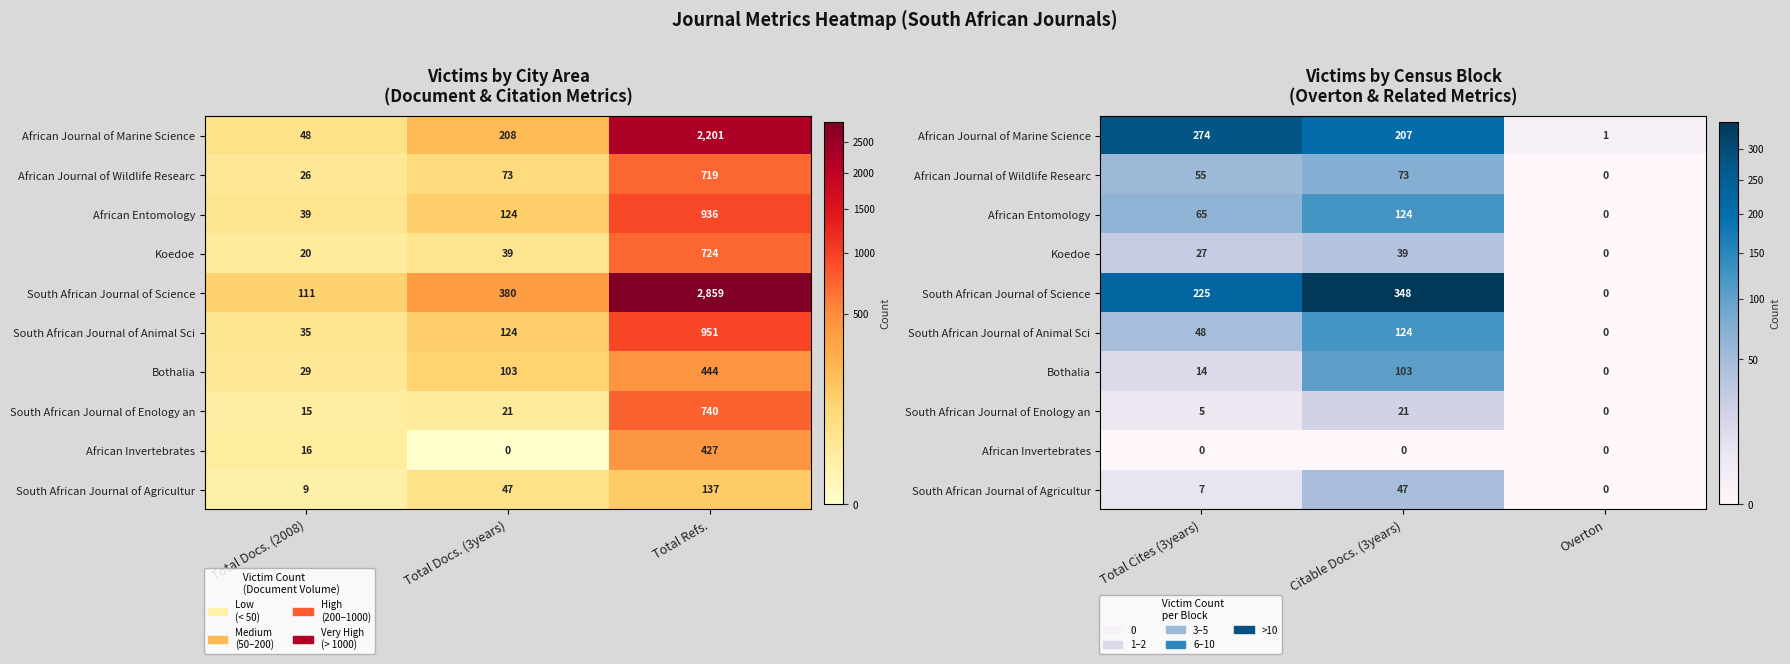

At Citable Docs. (3years), list the series in order from smallest to largest.

African Invertebrates, South African Journal of Enology an, Koedoe, South African Journal of Agricultur, African Journal of Wildlife Researc, Bothalia, African Entomology, South African Journal of Animal Sci, African Journal of Marine Science, South African Journal of Science